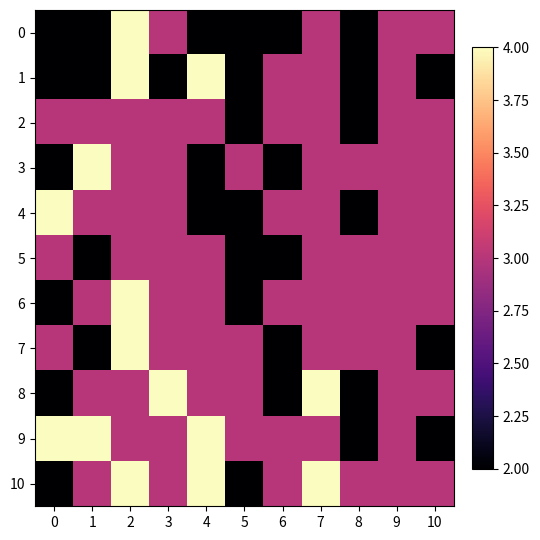

Reading left to right, extract all data points from this chart.

0: 0=2	1=2	2=4	3=3	4=2	5=2	6=2	7=3	8=2	9=3	10=3
1: 0=2	1=2	2=4	3=2	4=4	5=2	6=3	7=3	8=2	9=3	10=2
2: 0=3	1=3	2=3	3=3	4=3	5=2	6=3	7=3	8=2	9=3	10=3
3: 0=2	1=4	2=3	3=3	4=2	5=3	6=2	7=3	8=3	9=3	10=3
4: 0=4	1=3	2=3	3=3	4=2	5=2	6=3	7=3	8=2	9=3	10=3
5: 0=3	1=2	2=3	3=3	4=3	5=2	6=2	7=3	8=3	9=3	10=3
6: 0=2	1=3	2=4	3=3	4=3	5=2	6=3	7=3	8=3	9=3	10=3
7: 0=3	1=2	2=4	3=3	4=3	5=3	6=2	7=3	8=3	9=3	10=2
8: 0=2	1=3	2=3	3=4	4=3	5=3	6=2	7=4	8=2	9=3	10=3
9: 0=4	1=4	2=3	3=3	4=4	5=3	6=3	7=3	8=2	9=3	10=2
10: 0=2	1=3	2=4	3=3	4=4	5=2	6=3	7=4	8=3	9=3	10=3